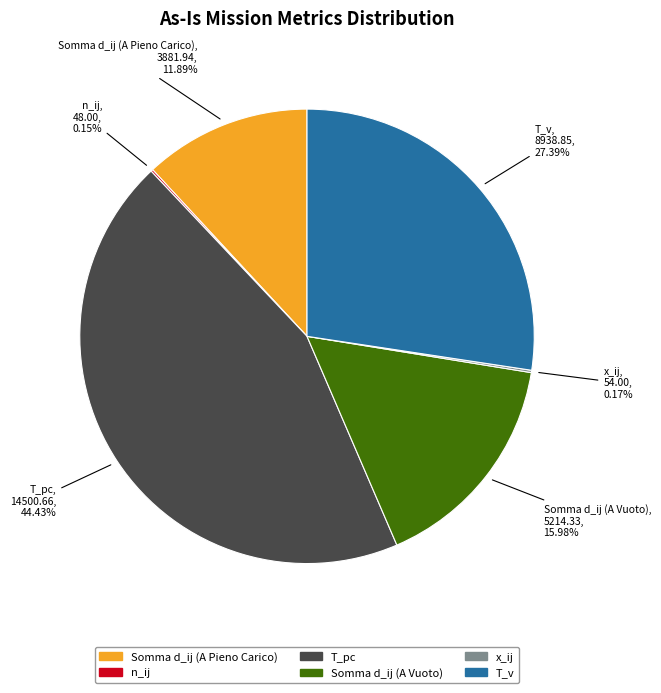

Does any single category account for the majority?

No